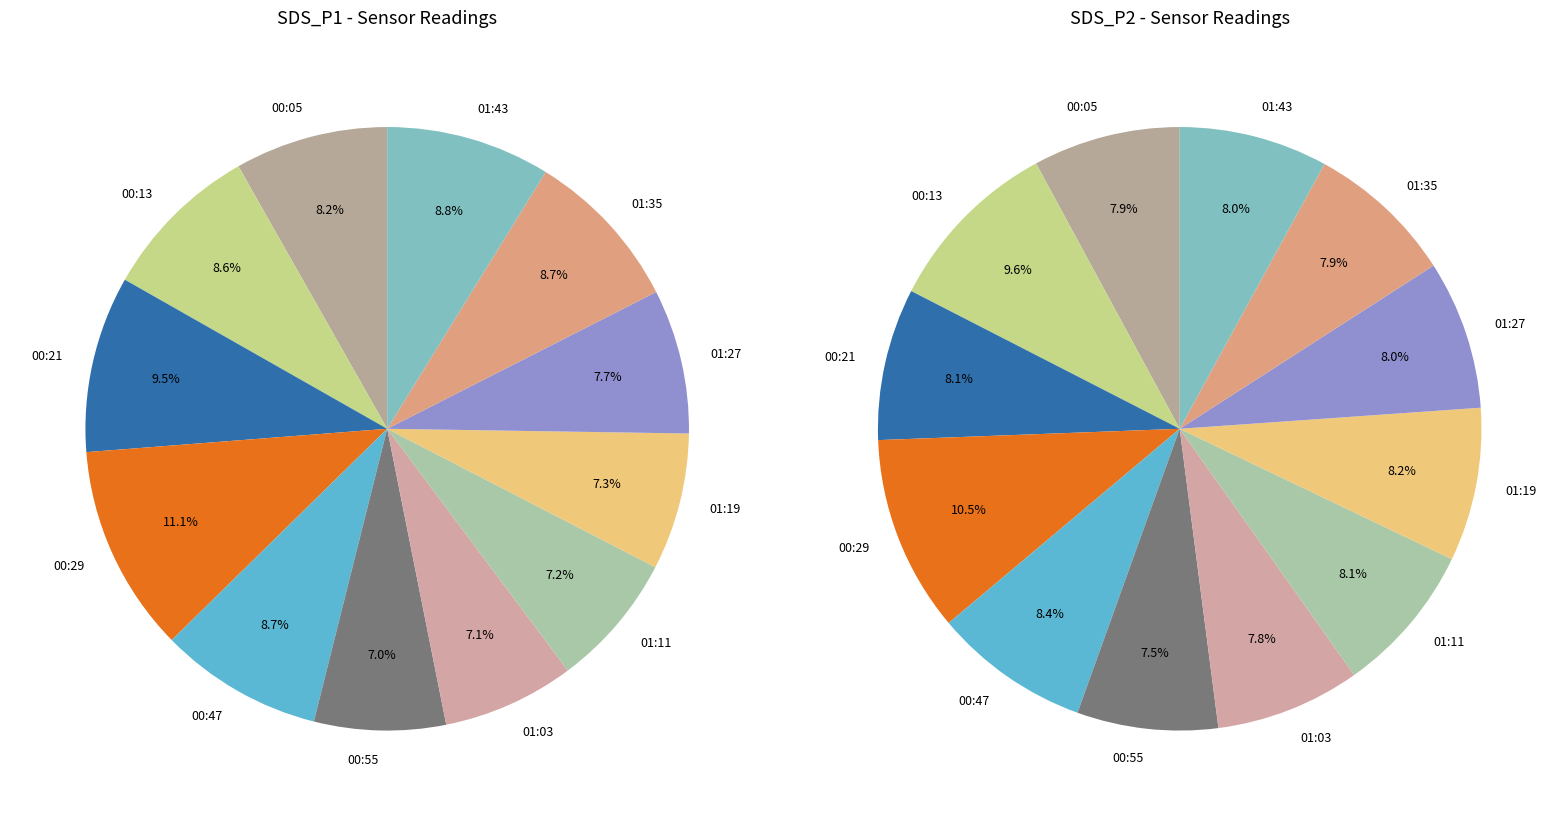

Between 01:19 and 00:55, which is larger?

01:19